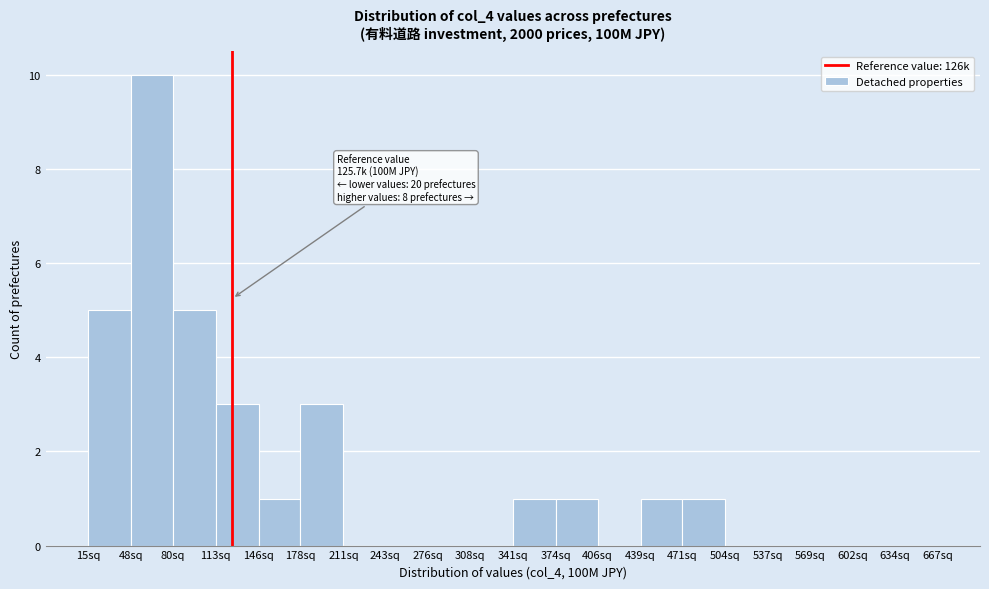

Reading left to right, transcribe all the data shown in this chart.

15sq=5	48sq=10	80sq=5	113sq=3	146sq=1	178sq=3	211sq=0	243sq=0	276sq=0	308sq=0	341sq=1	374sq=1	406sq=0	439sq=1	471sq=1	504sq=0	537sq=0	569sq=0	602sq=0	634sq=0